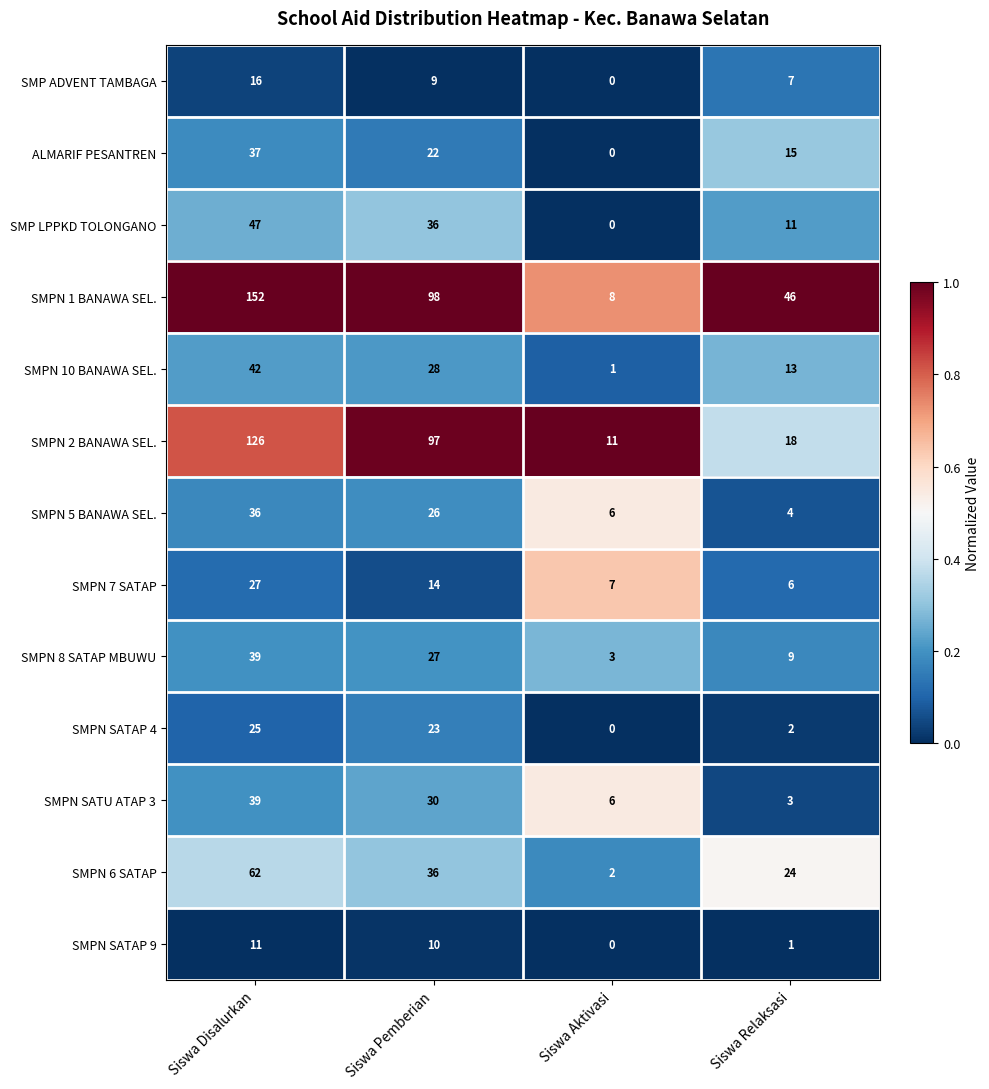

What is the maximum value shown in the chart?

152